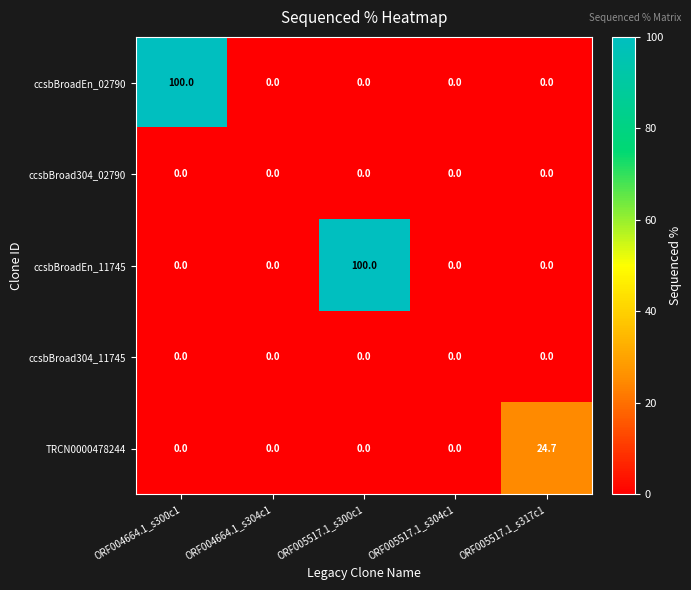

How many data points does each series have?

5